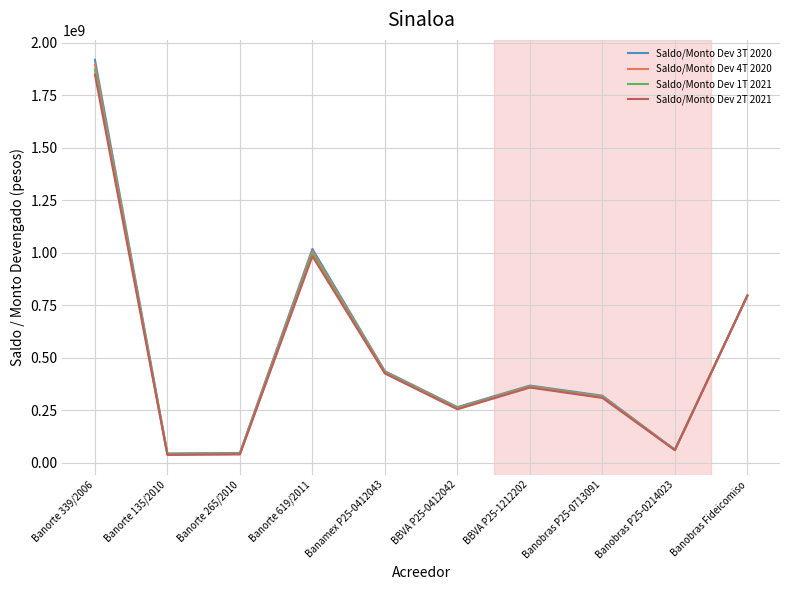

How many lines are shown in the chart?

4